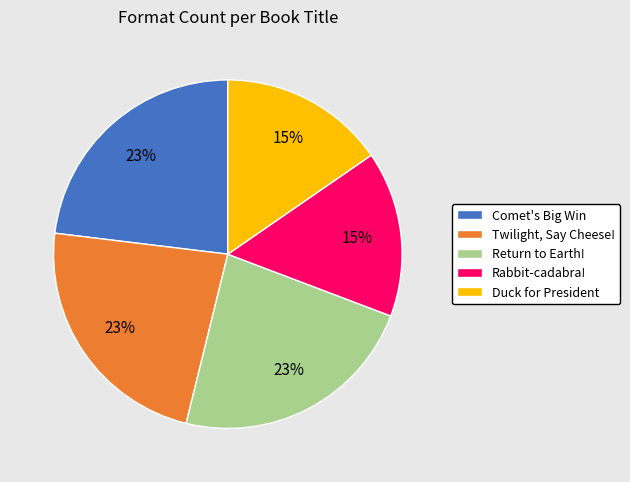

Is Comet's Big Win the majority of the pie?

No